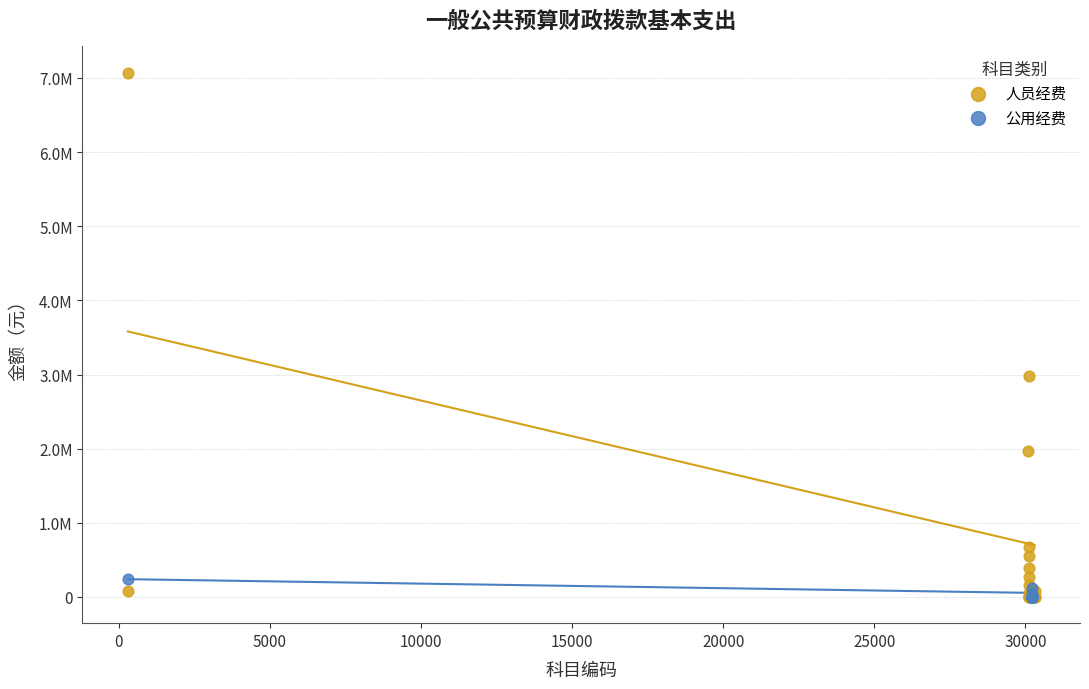

Which series has the largest Y range (max minus min)?

人员经费